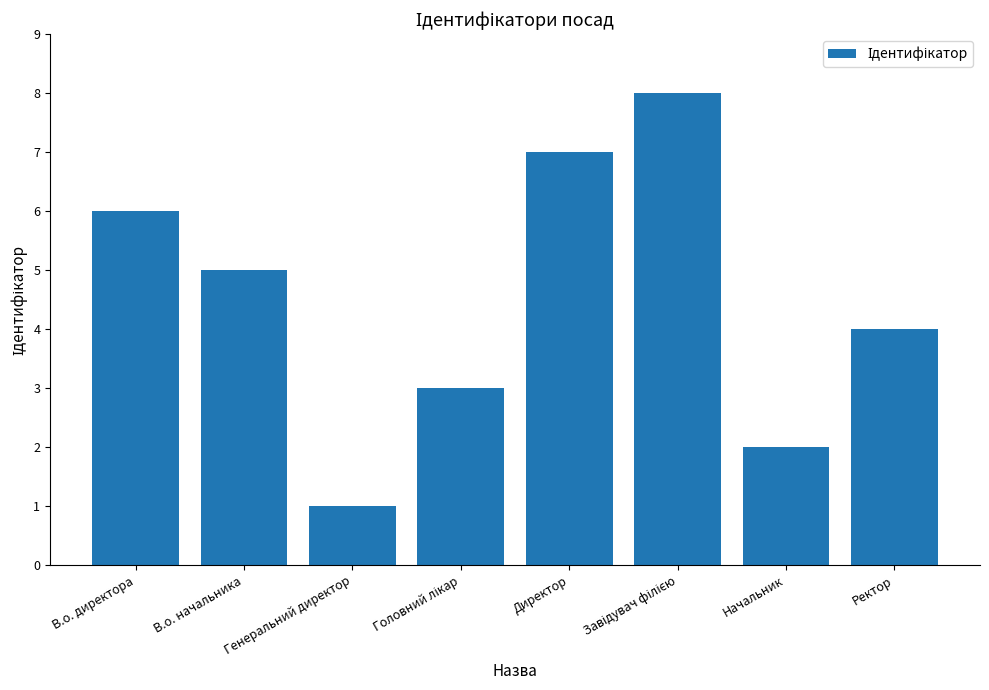

What is the smallest value displayed?

1